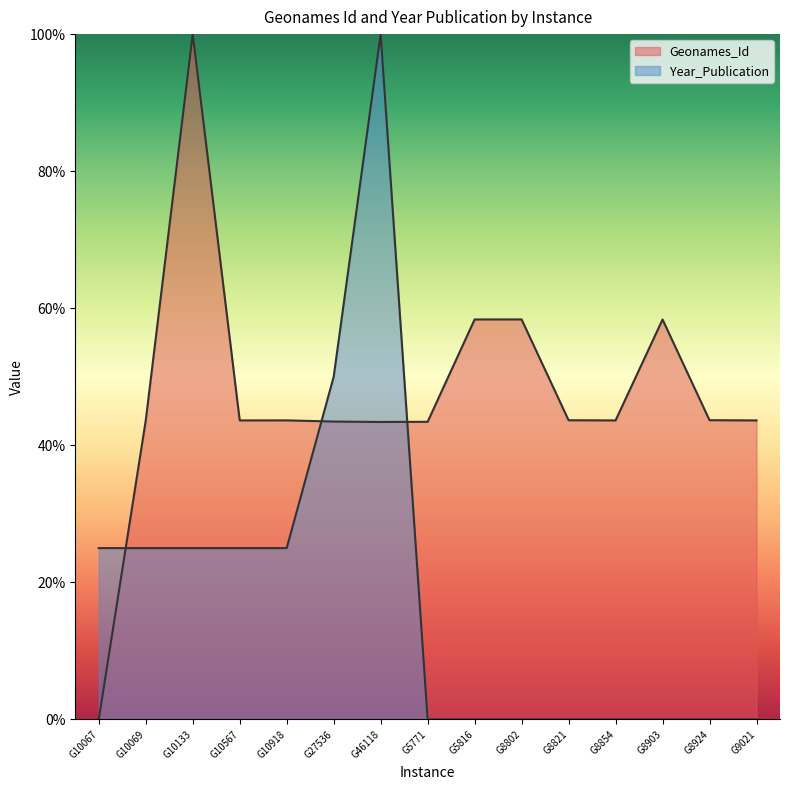

Reading left to right, list all the values displayed in this chart.

Geonames_Id: 0.0	43.6	100.0	43.6	43.6	43.5	43.4	43.4	58.4	58.4	43.7	43.6	58.4	43.7	43.6
Year_Publication: 25.0	25.0	25.0	25.0	25.0	50.0	100.0	0.0	0.0	0.0	0.0	0.0	0.0	0.0	0.0